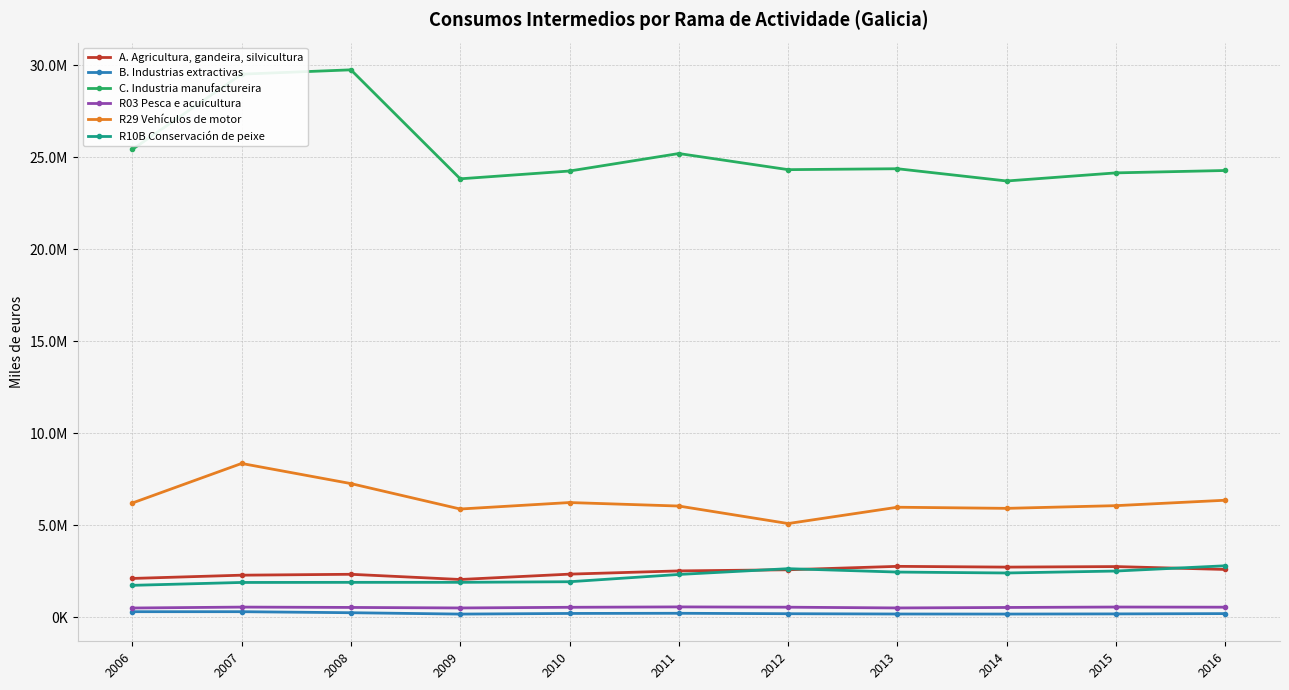

What are all the series names shown in the legend?

A. Agricultura, gandeira, silvicultura, B. Industrias extractivas, C. Industria manufactureira, R03 Pesca e acuicultura, R29 Vehículos de motor, R10B Conservación de peixe